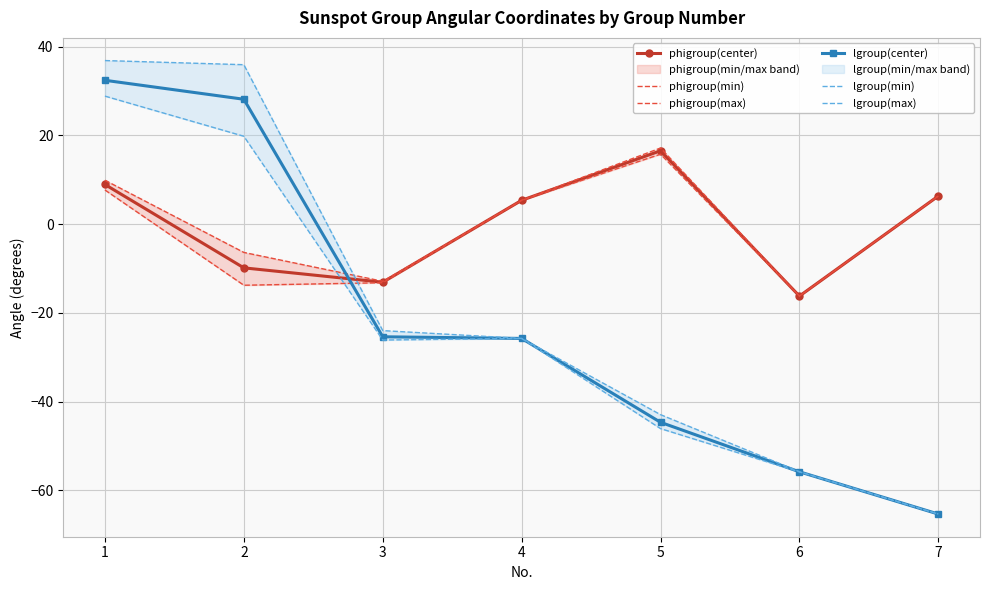

True or false: lgroup(max) has more than 0 interior local peaks.

False